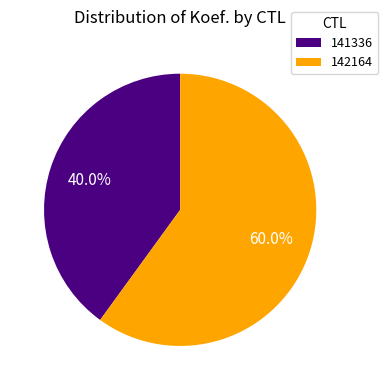

To the nearest percent, what percentage of the pie is 142164?

60%